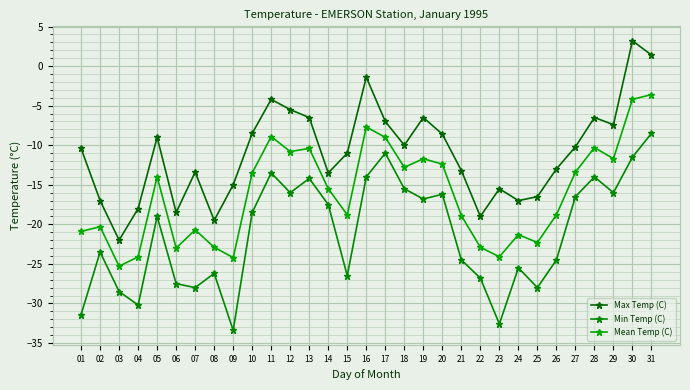

Which category has the lowest value across all series?

09